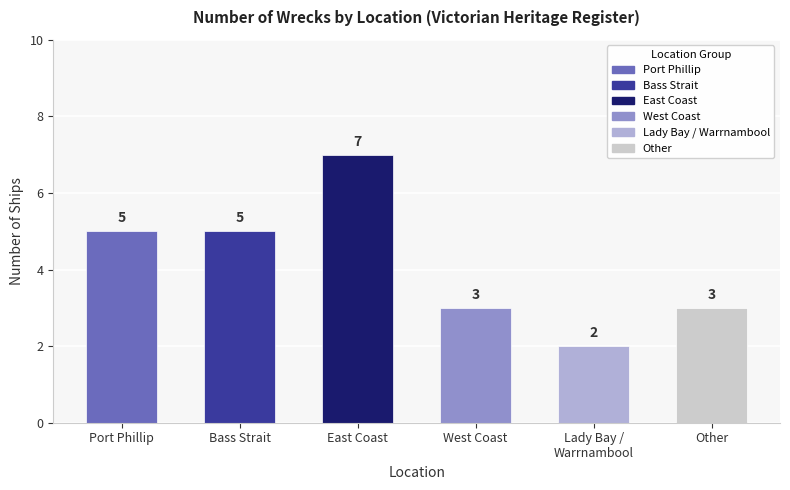

What is the difference between the values at Bass Strait and East Coast?

2